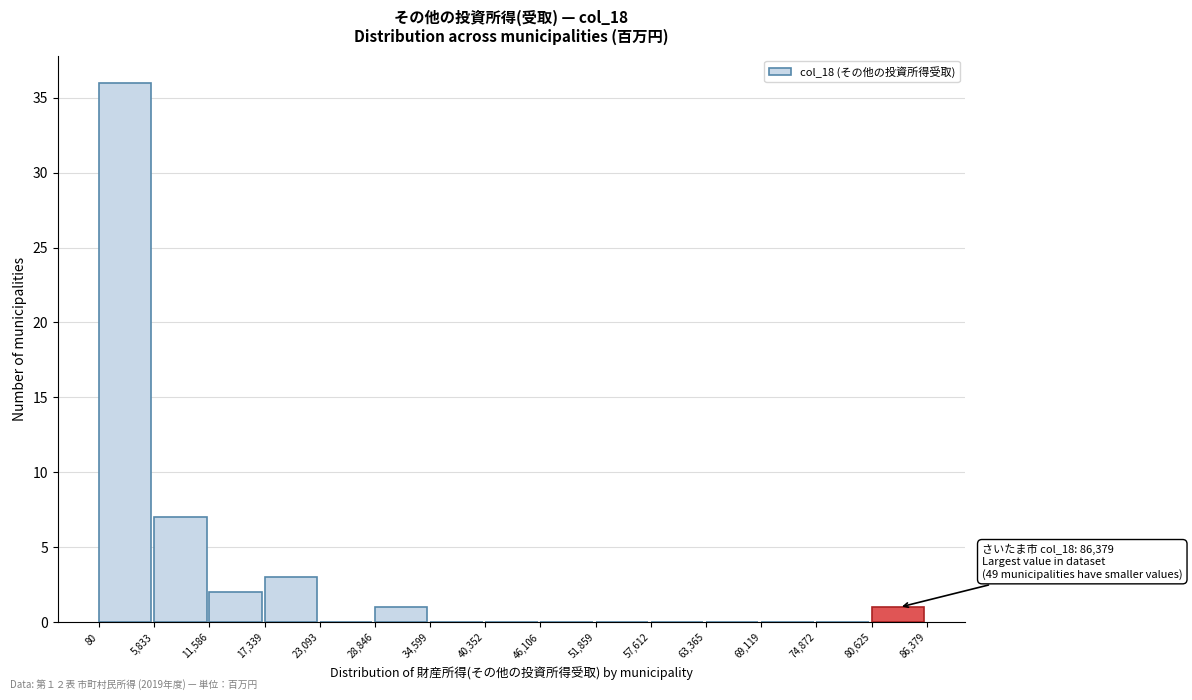

Which range on the x-axis has the tallest bar?

80 to 5,833